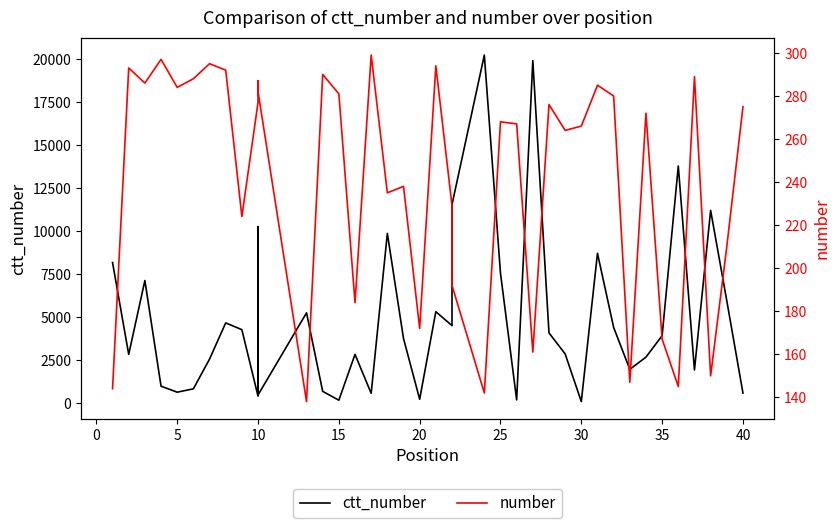

In ctt_number, how many points are higher than both neighbors (excluding endpoints)?

12